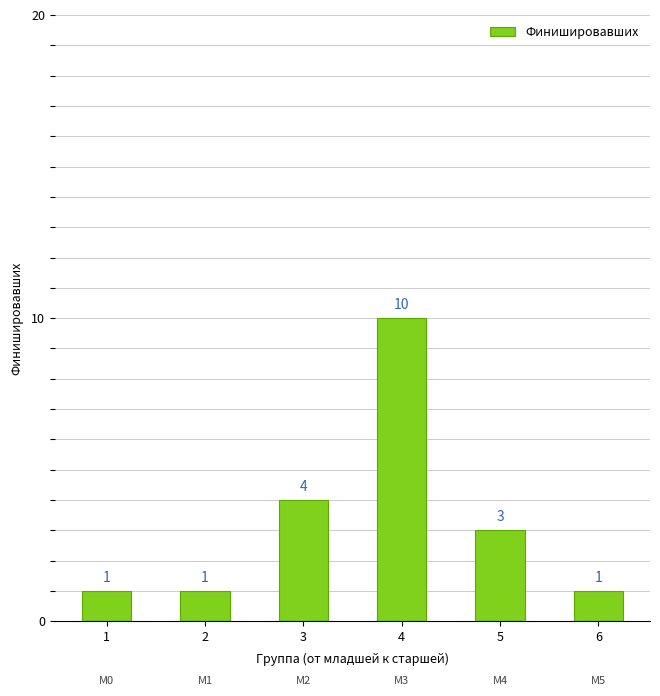

What is the smallest value displayed?

1